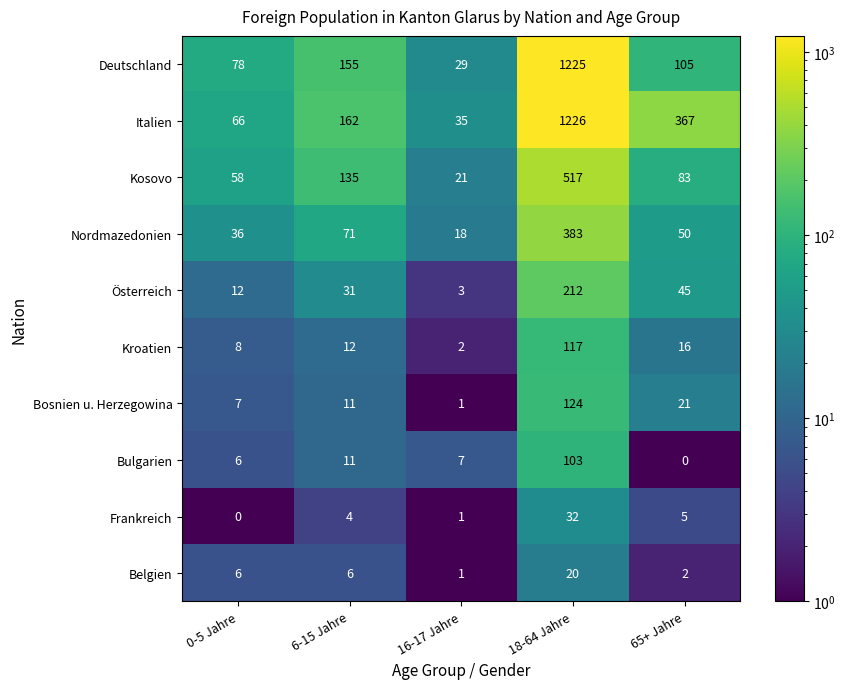

The Italien series shows 66 at 0-5 Jahre. True or false?

True